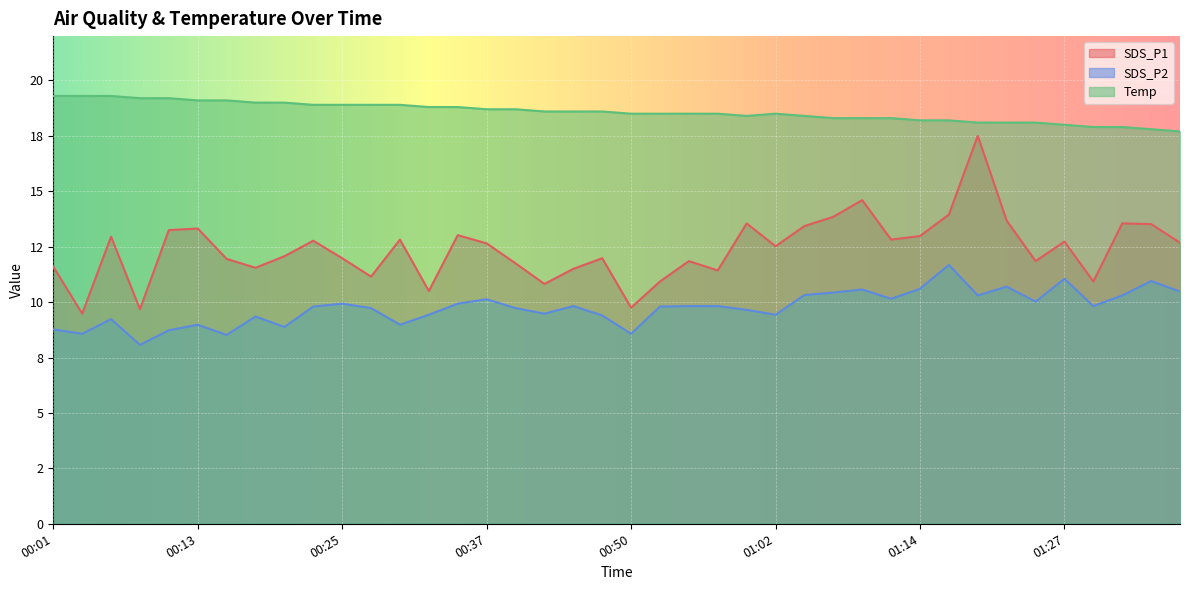

How many data points in SDS_P1 are less than 12?

18